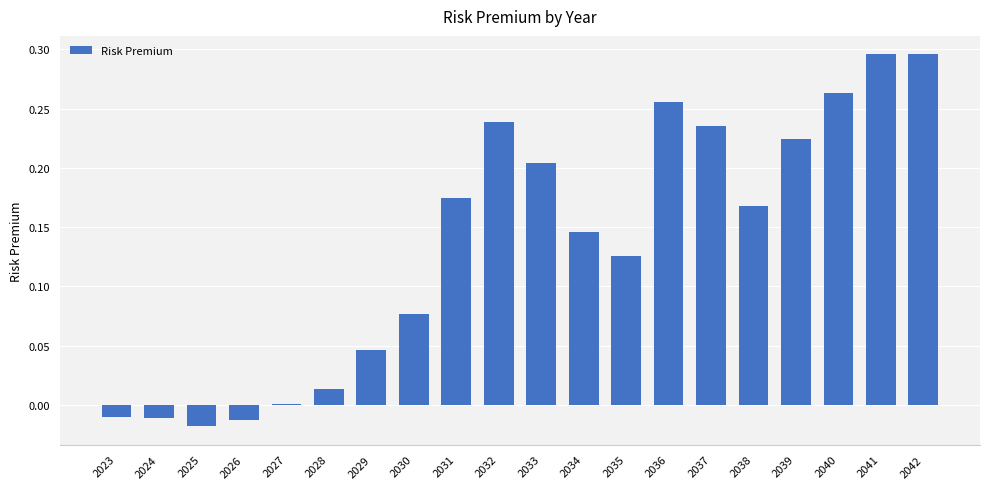

True or false: the data shows 0.1 at 2033.

False